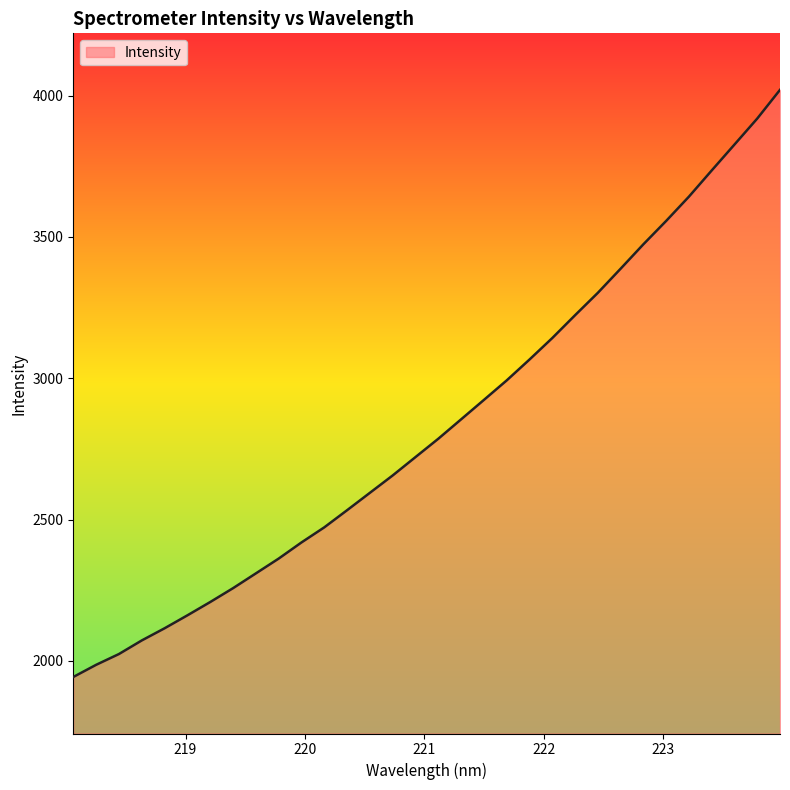

What is the minimum value shown in the chart?

1942.8